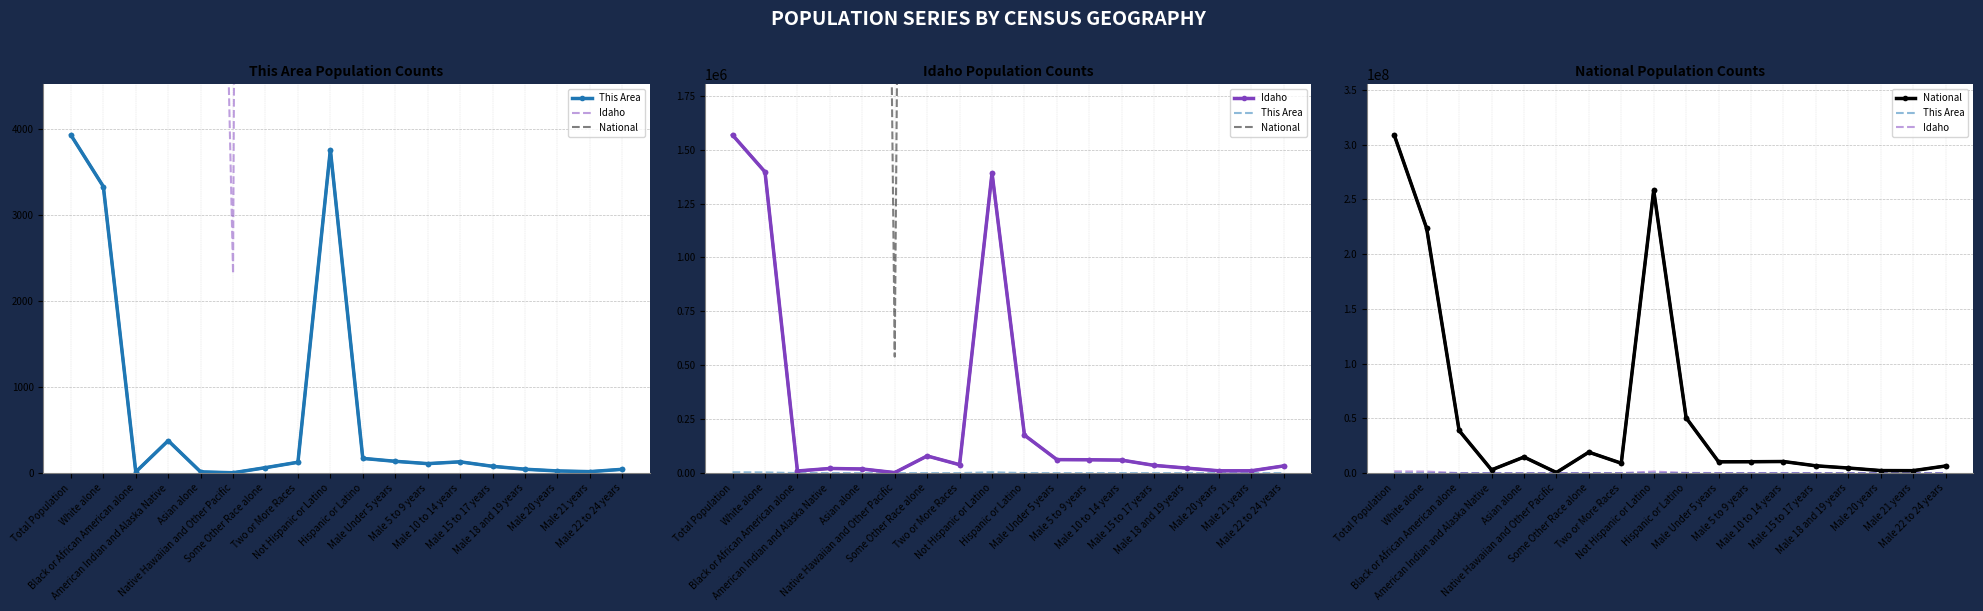

At how many categories does at least one series exceed 221136597?

3